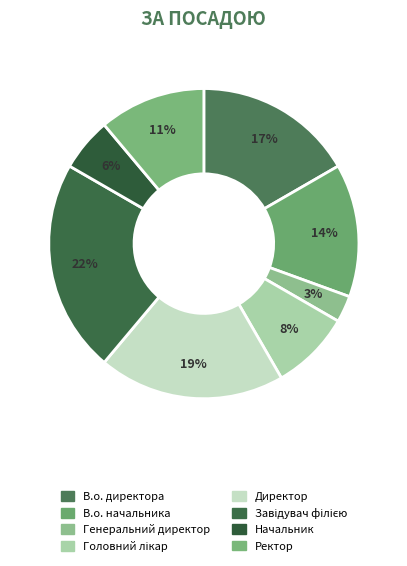

Approximately how many times larger is the value at Завідувач філією compared to Генеральний директор?

8.0